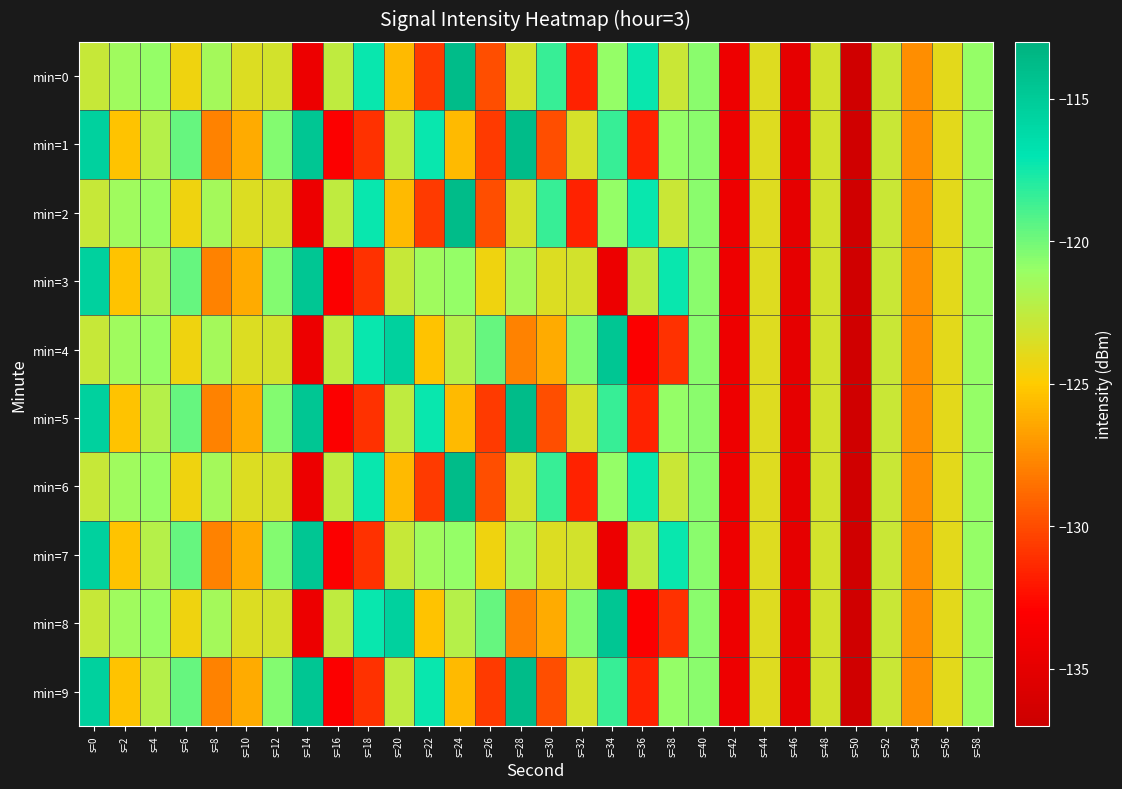

Between s=50 and s=44, which is larger?

s=44